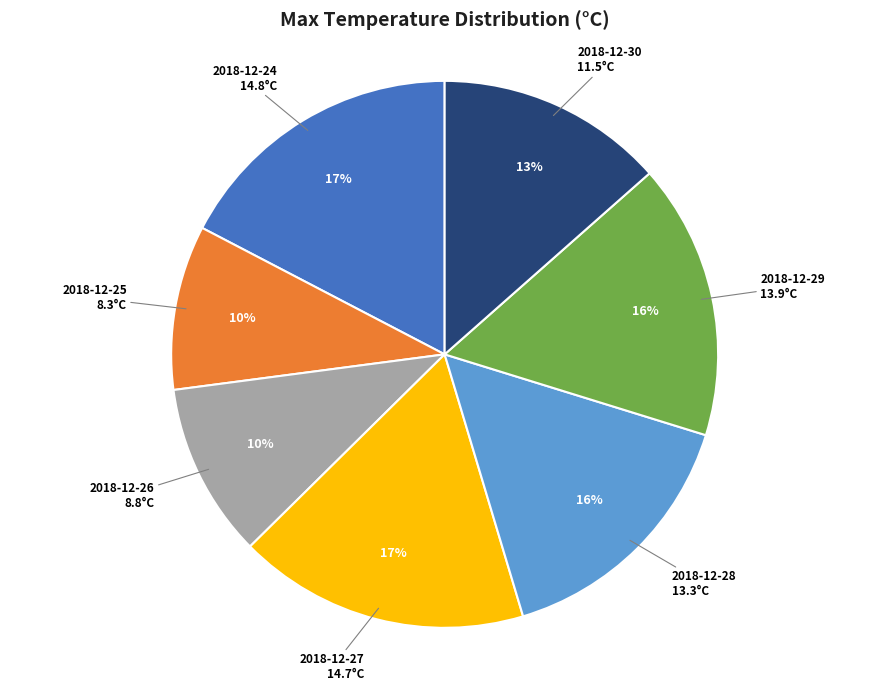

Is there any slice that represents more than half of the pie?

No